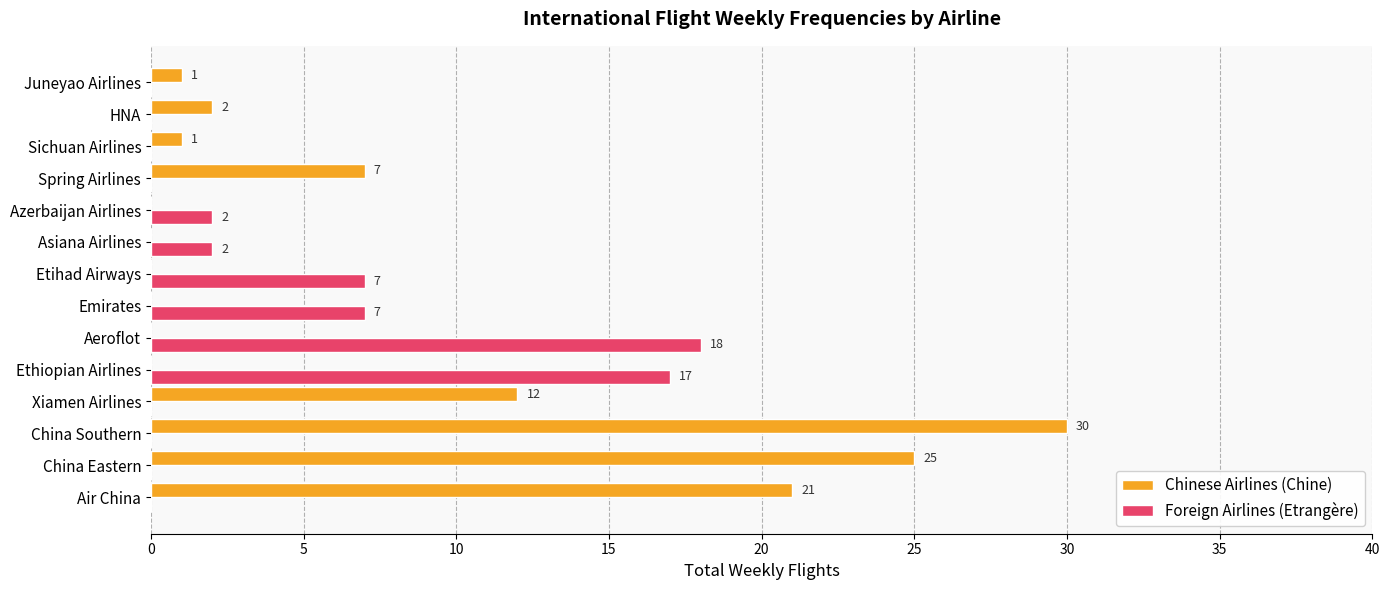

The value of Foreign Airlines (Etrangère) at Aeroflot is 32. True or false?

False